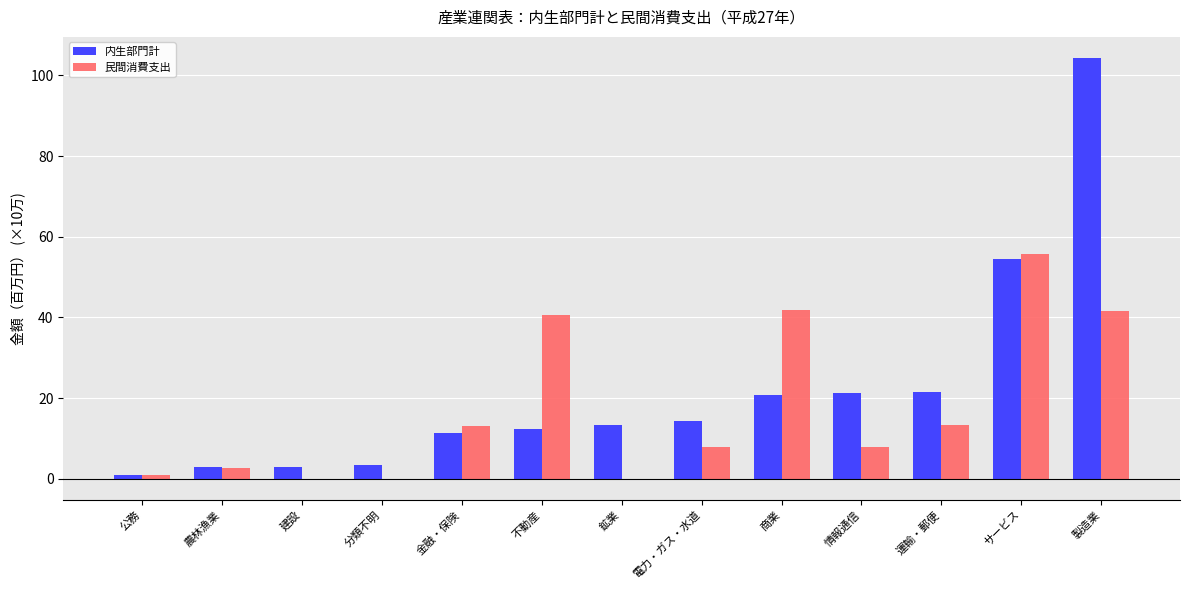

What is the difference between the 内生部門計 values at 鉱業 and 不動産?

1.0